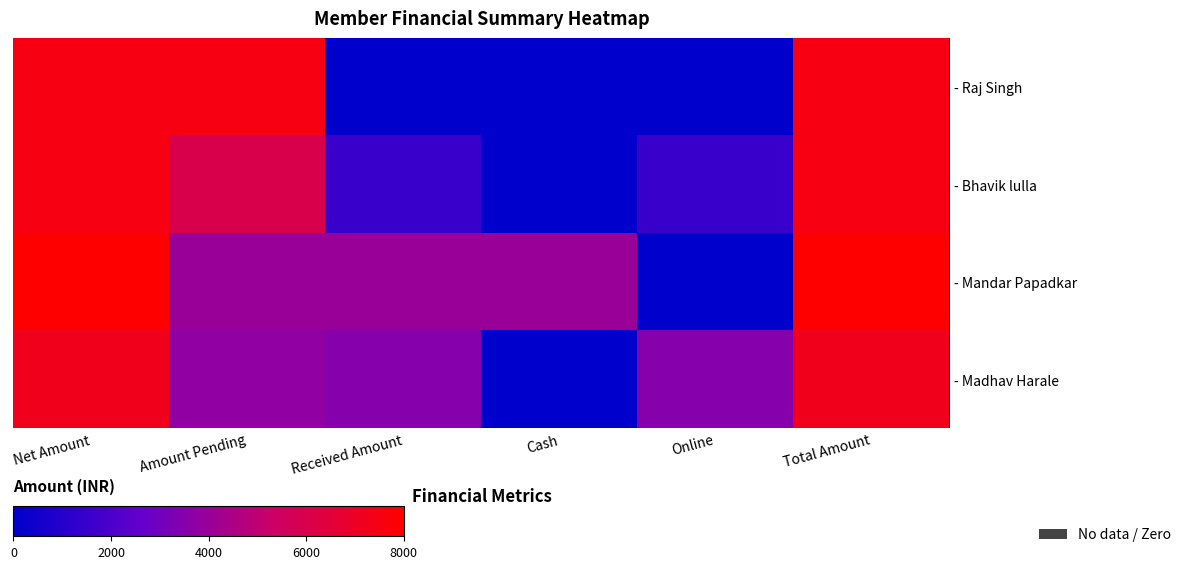

What is the spread (max minus min) of values at Received Amount?

4000